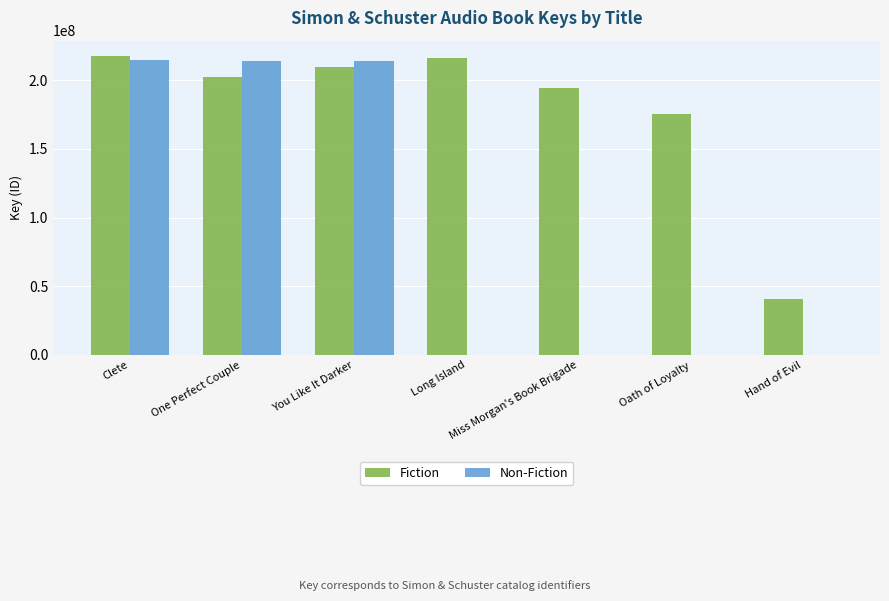

Between Clete and Miss Morgan's Book Brigade, which series saw the biggest shift?

Non-Fiction